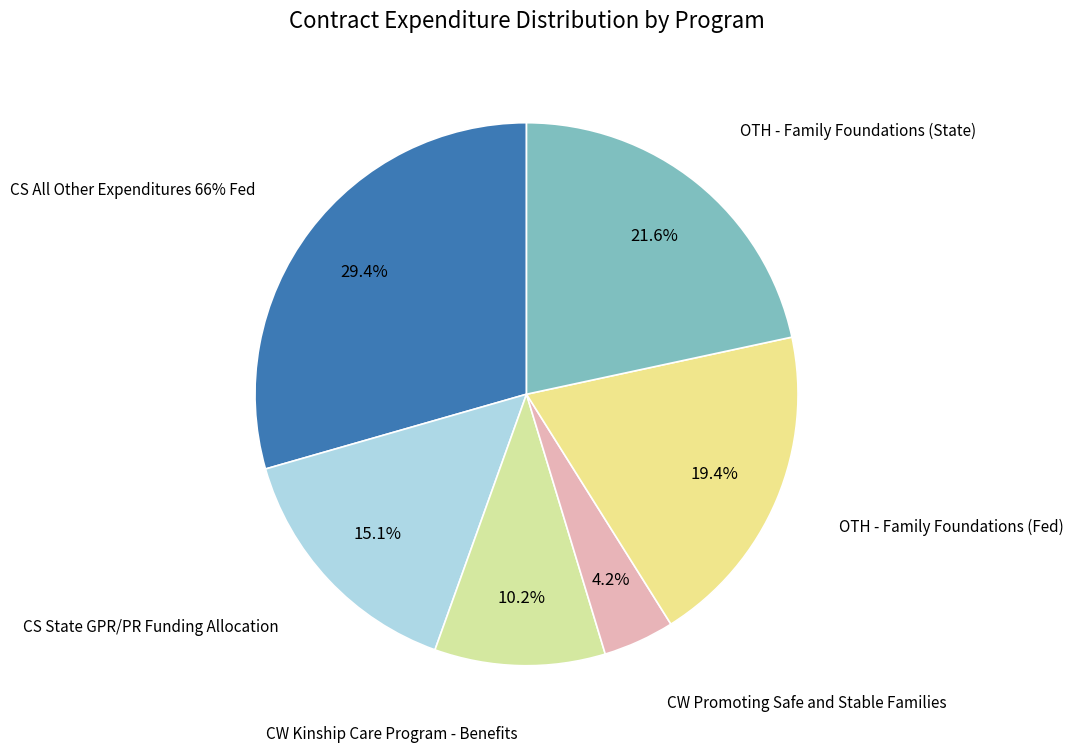

What is the change in value from CW Promoting Safe and Stable Families to OTH - Family Foundations (State)?

+84012.0